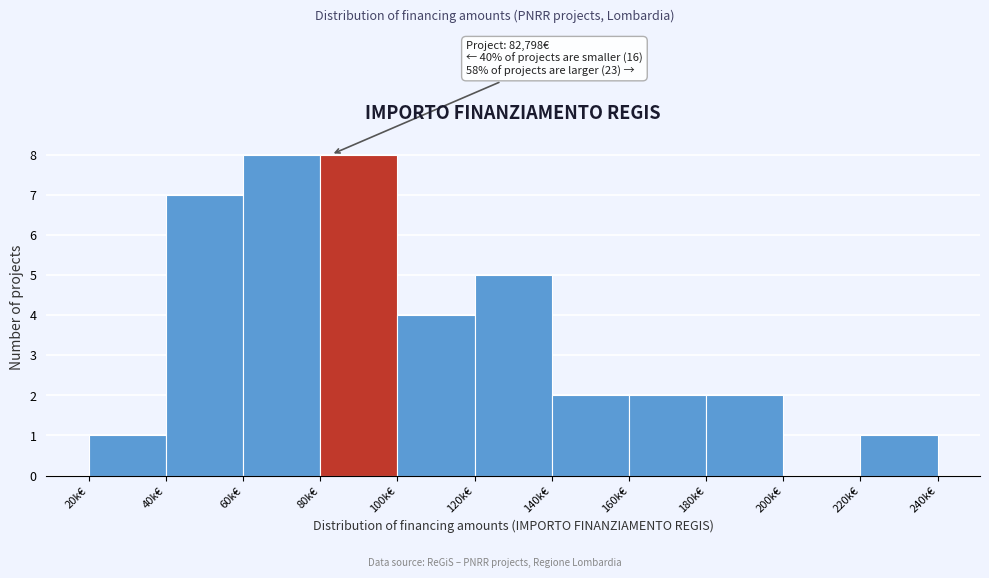

Reading left to right, what are all the values shown in this chart?

20k€=1	40k€=7	60k€=8	80k€=8	100k€=4	120k€=5	140k€=2	160k€=2	180k€=2	200k€=0	220k€=1